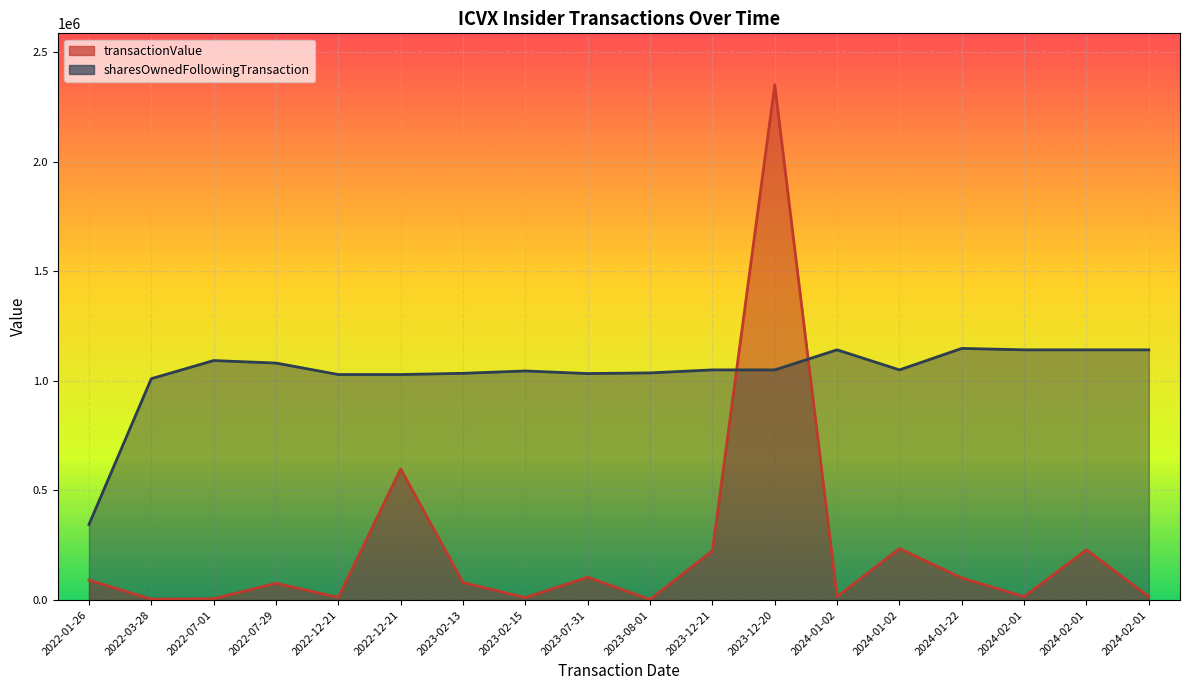

What is the difference between the sharesOwnedFollowingTransaction values at 2024-02-01 and 2023-02-13?

107084